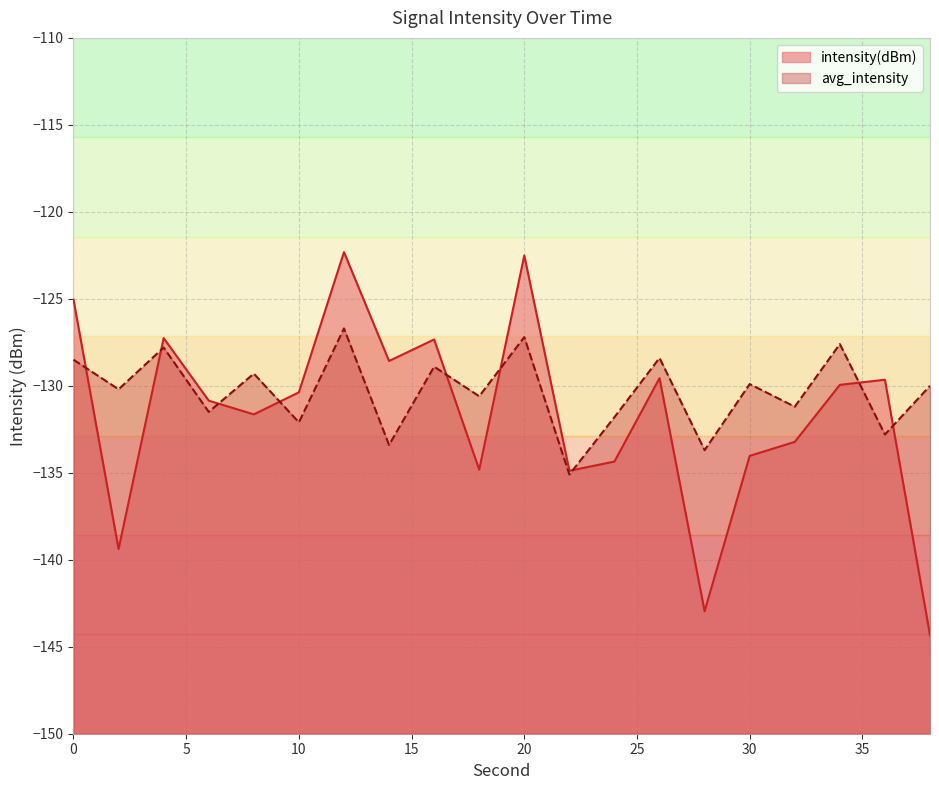

How many data points in intensity(dBm) are less than -130?

11